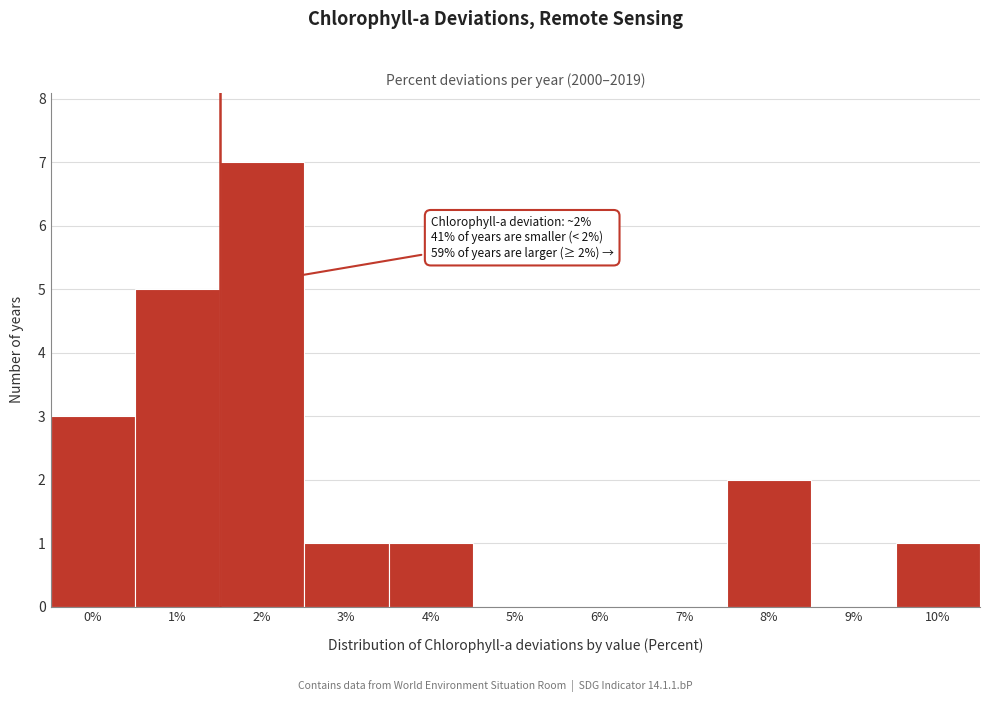

Reading left to right, transcribe all the data shown in this chart.

0%=3	1%=5	2%=7	3%=1	4%=1	5%=0	6%=0	7%=0	8%=2	9%=0	10%=1